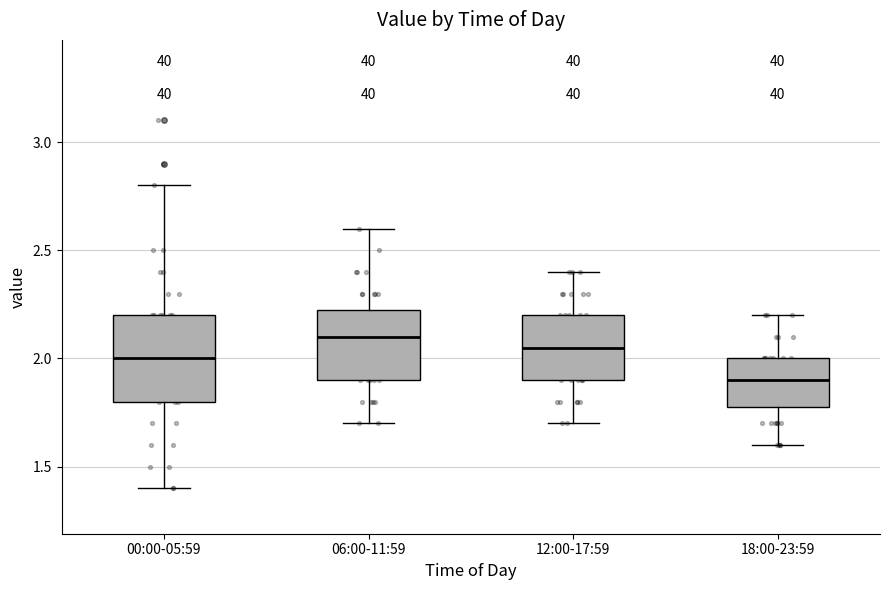

Where is the upper edge of the box for 06:00-11:59 on the y-axis? The values are not printed on the chart, so give them approximately, as read against the axis.

2.25